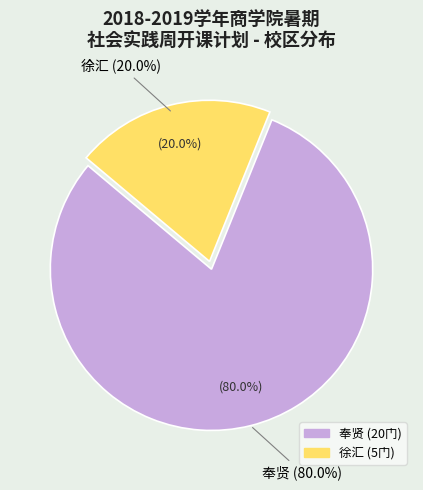

Does 奉贤 represent more than half of the total?

Yes